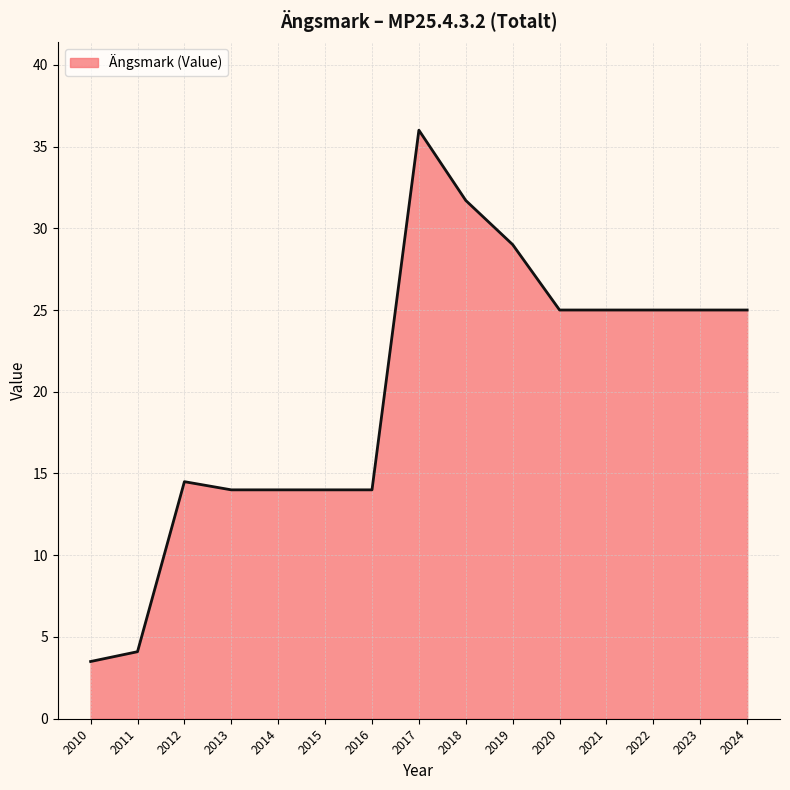

What is the difference between the values at 2015 and 2018?

17.7